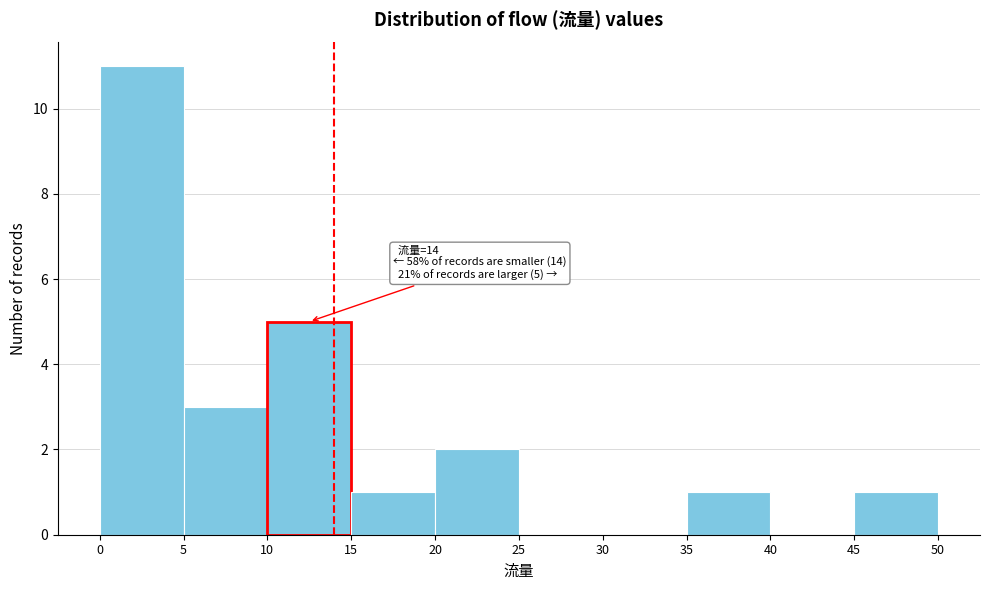

Over which range of the x-axis is the bar tallest?

0 to 5